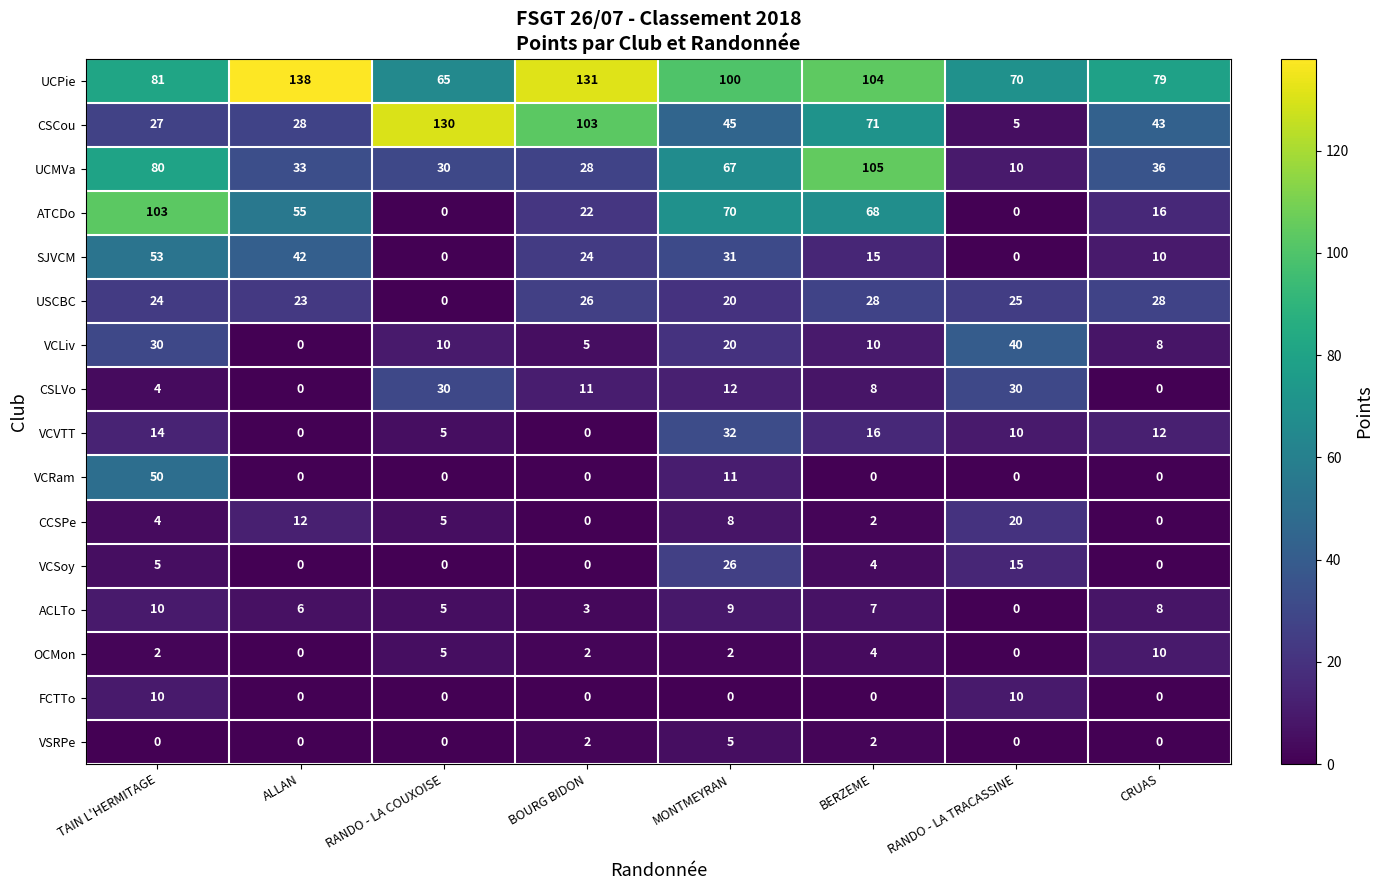

Which category has the lowest value in the CSCou series?

RANDO - LA TRACASSINE